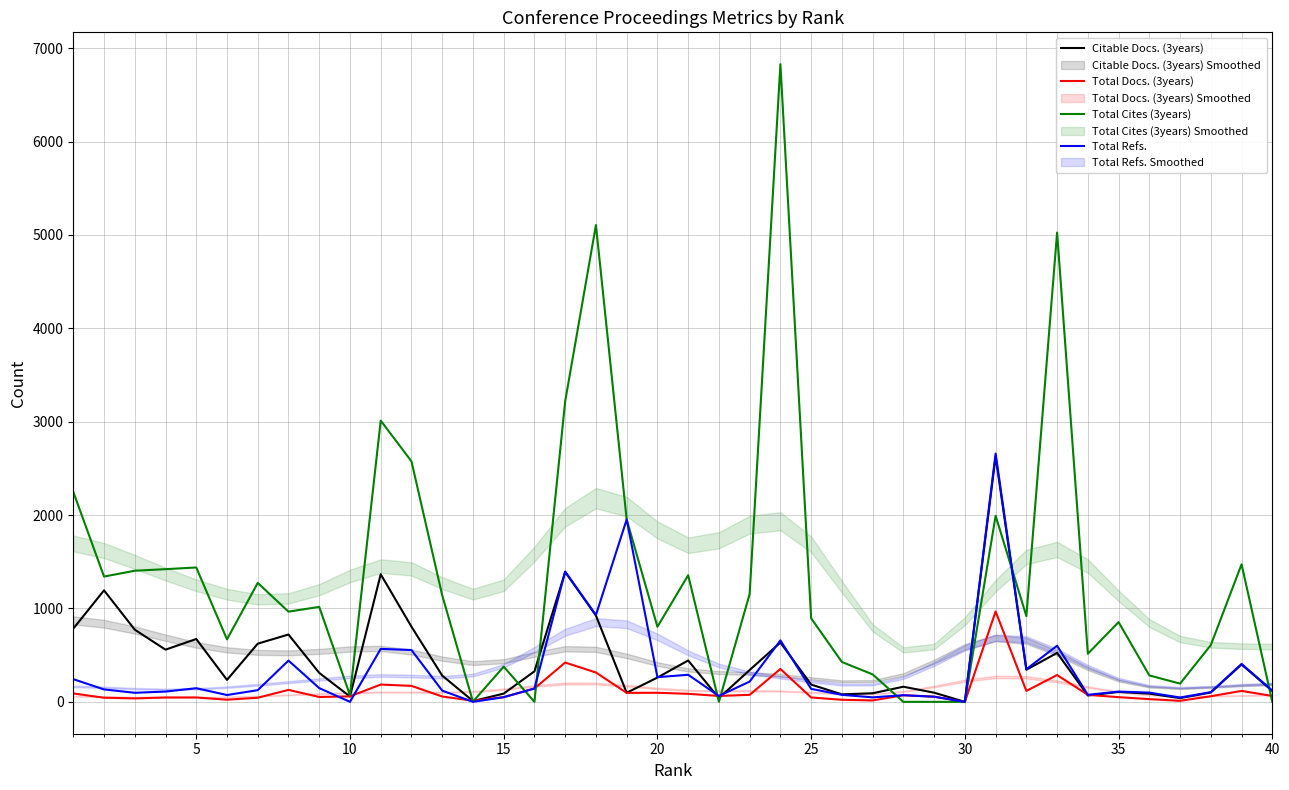

How many positive values does the Total Cites (3years) series have?

34